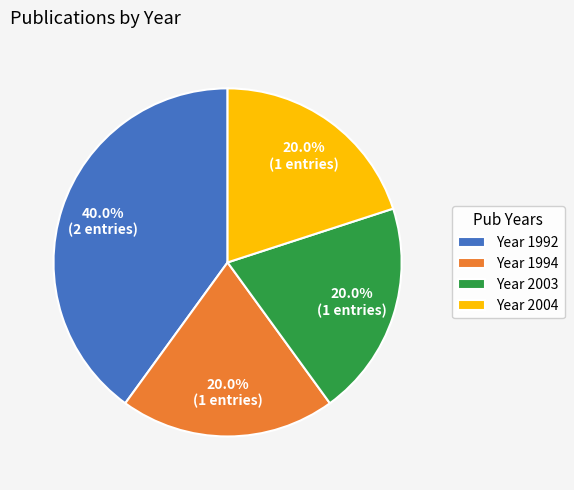

Count the number of slices in the pie.

4